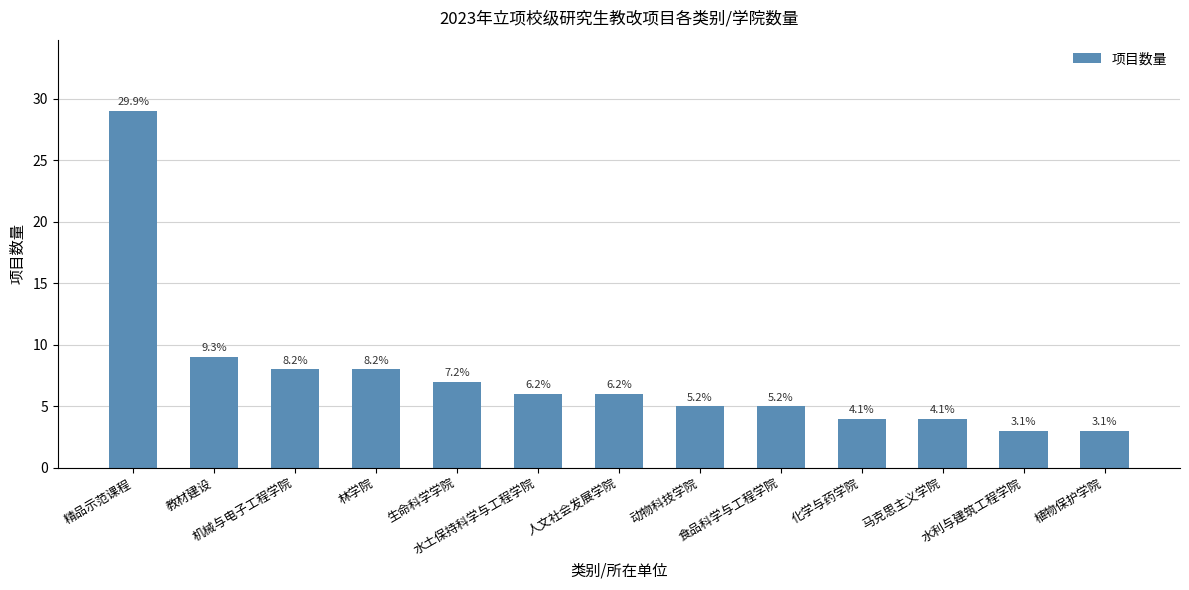

Which label corresponds to the smallest value in the chart?

水利与建筑工程学院